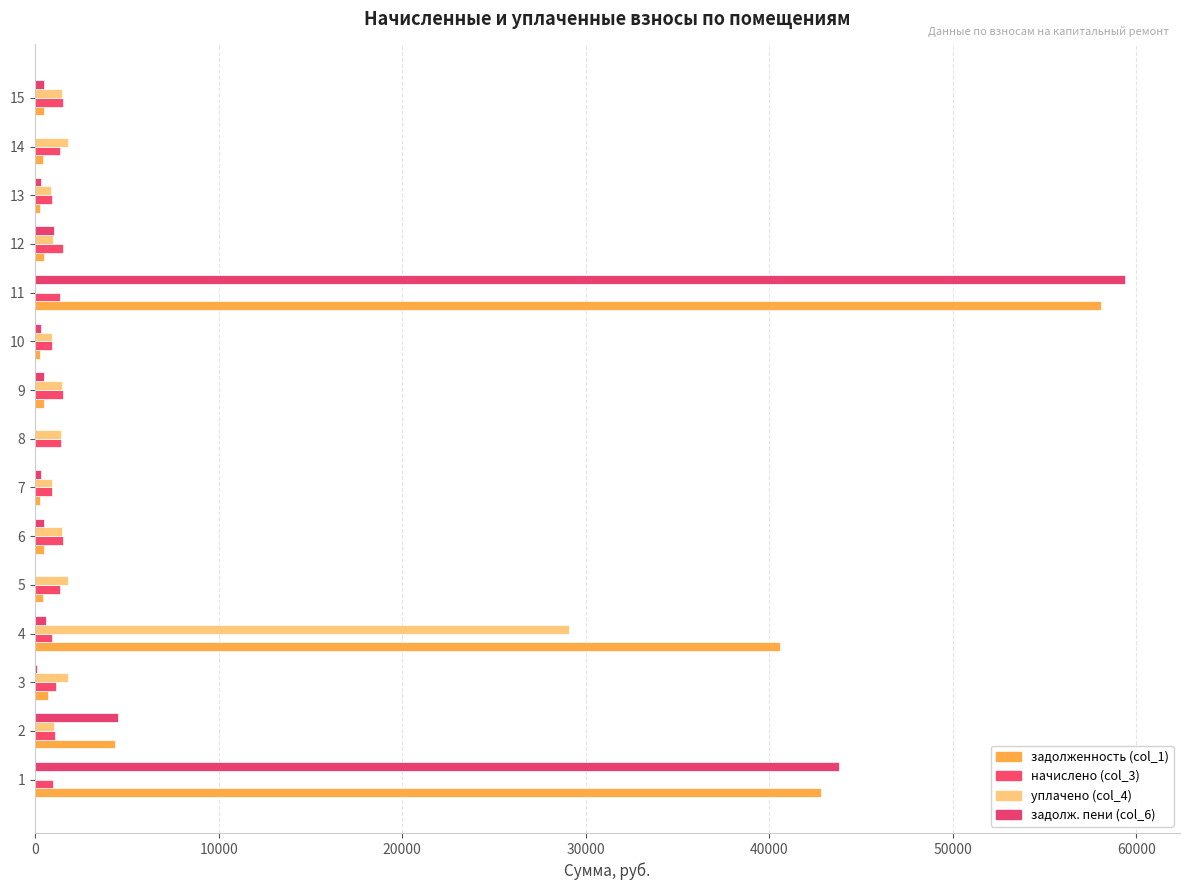

Which category has the highest value across all series?

11